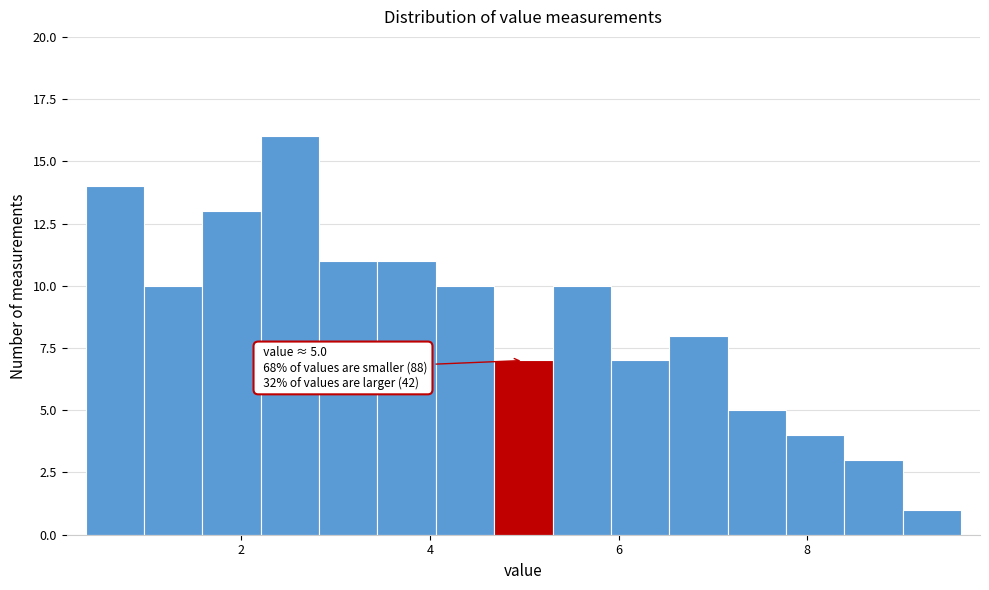

Read against the x-axis, roughly where is the centre of the tallest bar?

2.6